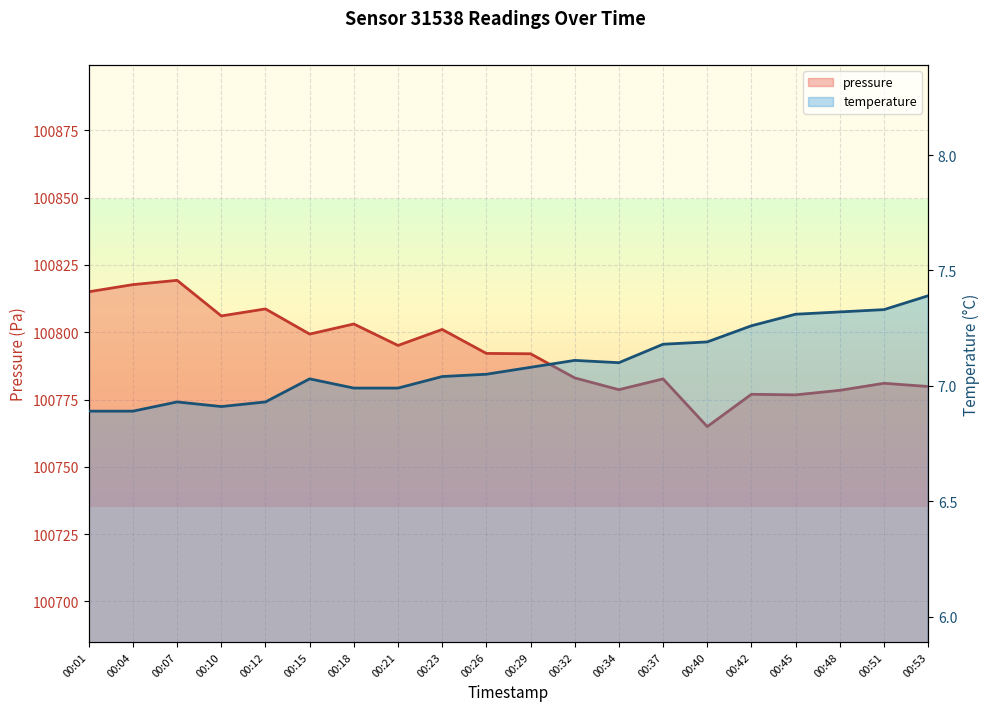

What is the difference between the highest and lowest values at 00:37?

100775.5